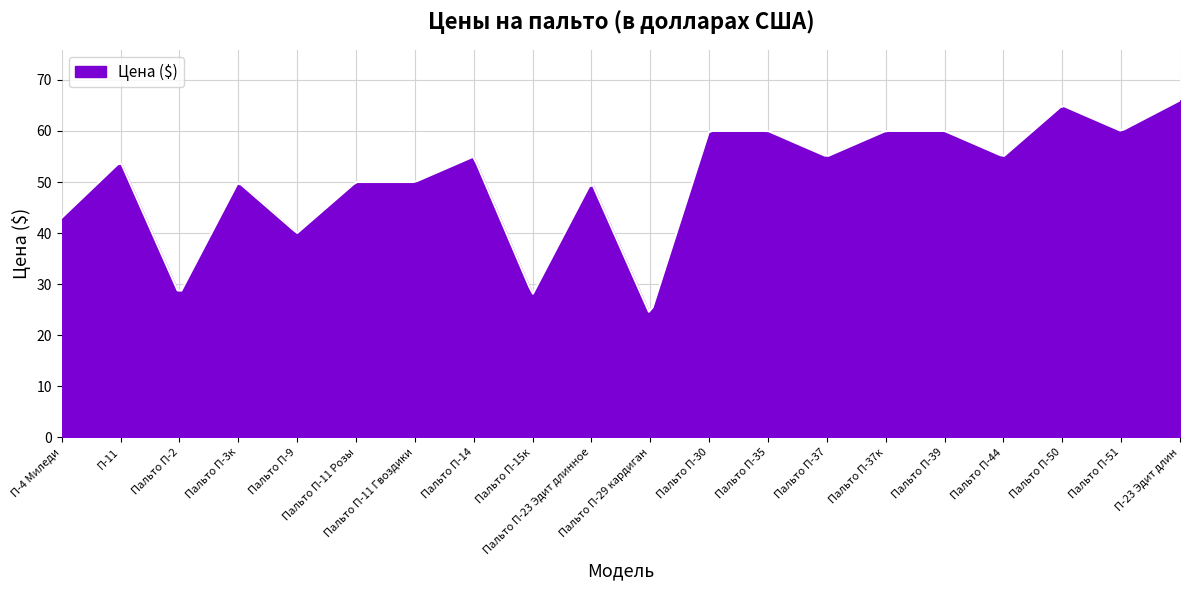

What is the minimum value shown in the chart?

24.6